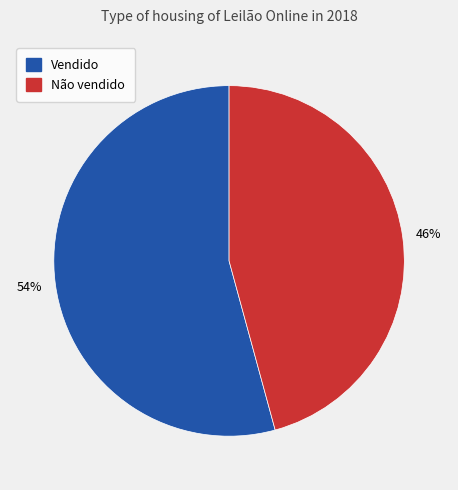

What is the ratio of the value at Vendido to the value at Não vendido?

1.2